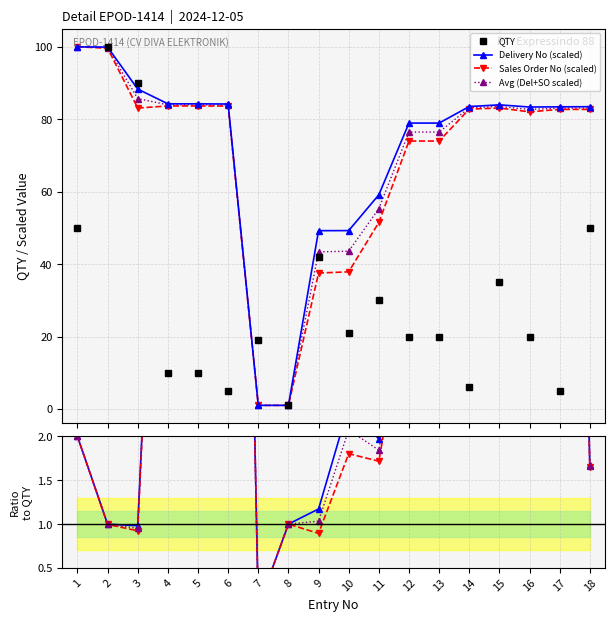

Is the value of Delivery No at 4 greater than the value of Sales Order No at 13?

Yes